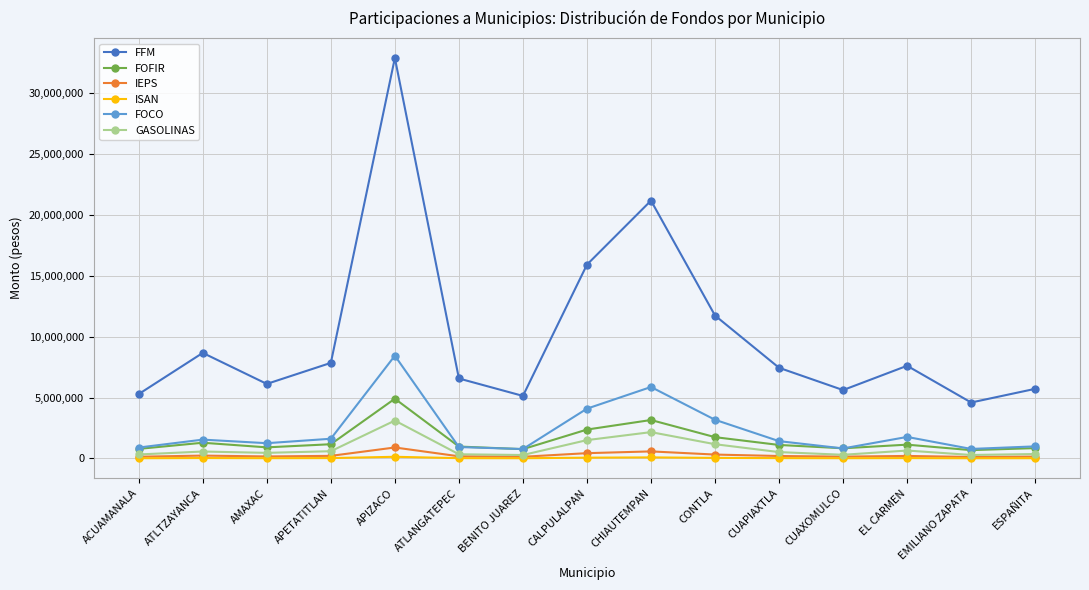

Does the chart have visible grid lines?

Yes